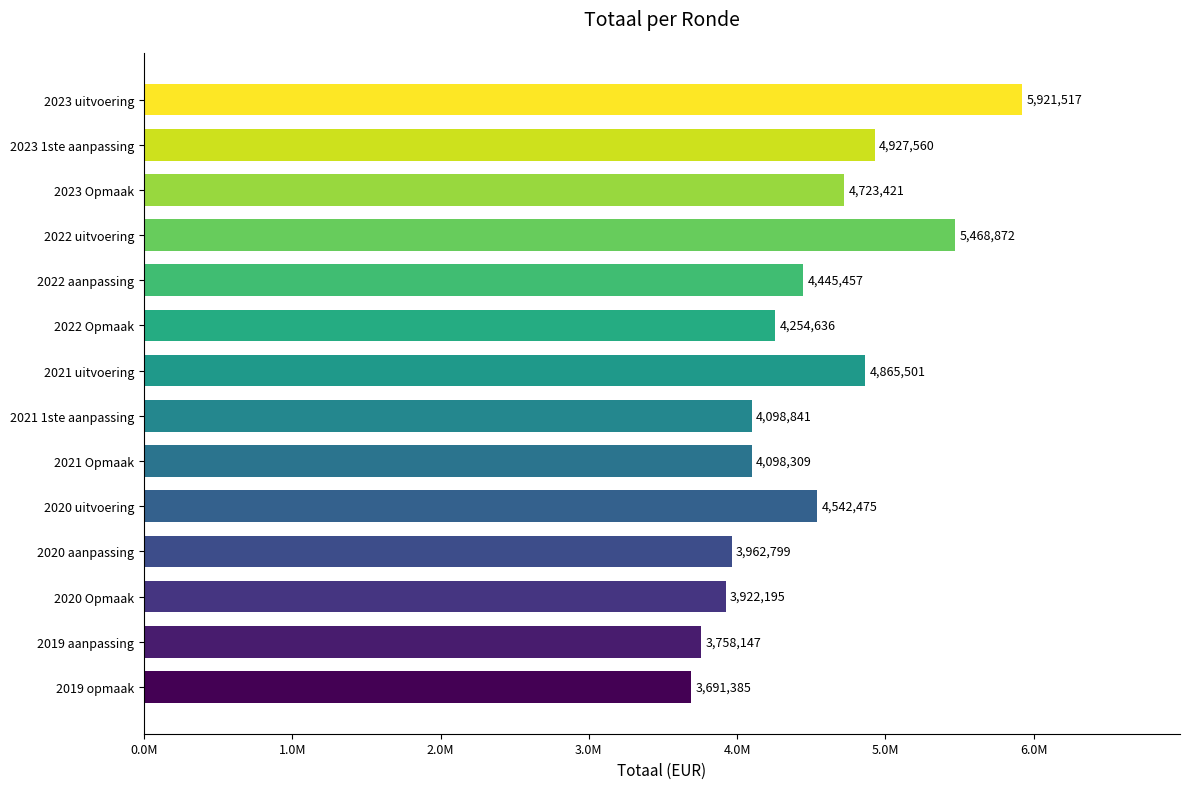

Which category has the lowest value across all series?

2019 opmaak